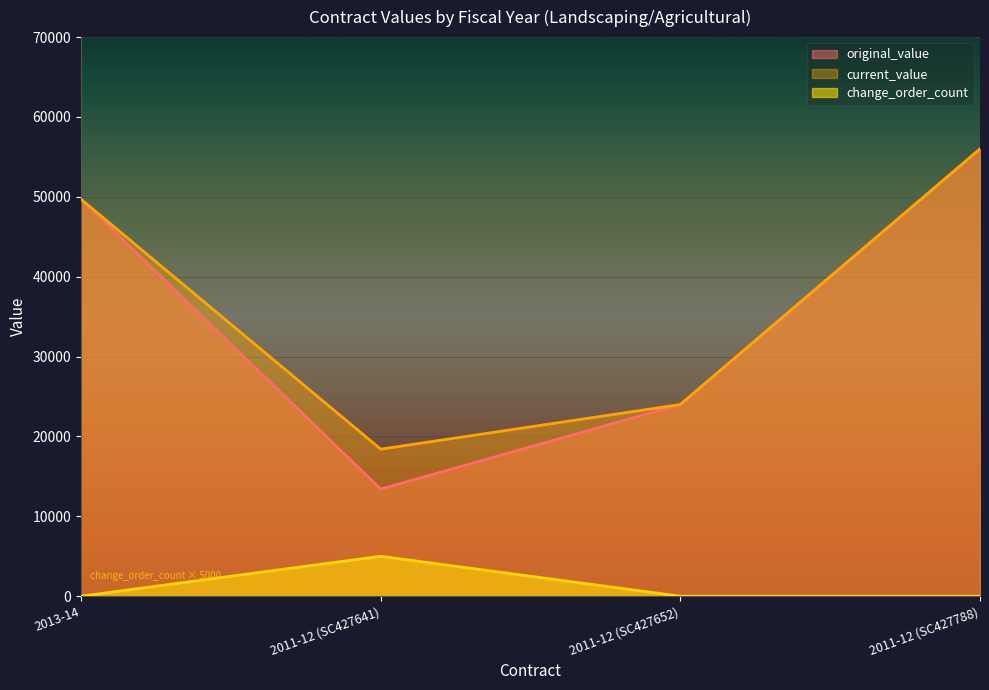

What are all the series names shown in the legend?

original_value, current_value, change_order_count